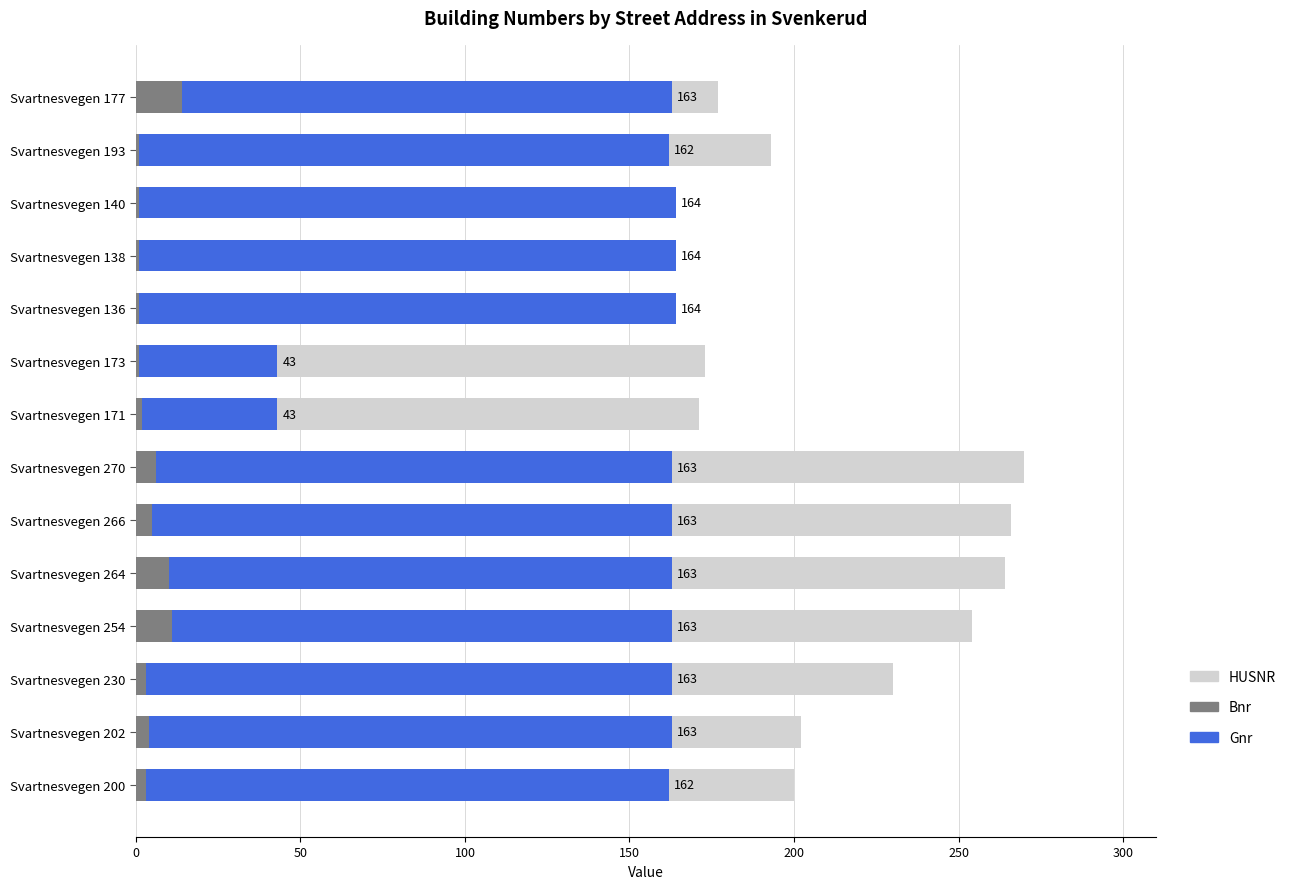

Reading left to right, what are all the values shown in this chart?

HUSNR: 177	193	140	138	136	173	171	270	266	264	254	230	202	200
Gnr: 163	162	164	164	164	43	43	163	163	163	163	163	163	162
Bnr: 14	1	1	1	1	1	2	6	5	10	11	3	4	3